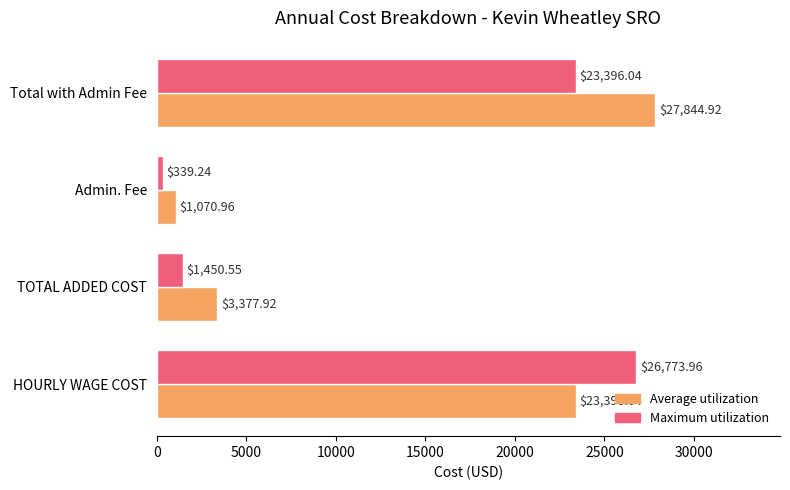

Which series has the largest total across all categories?

Average utilization